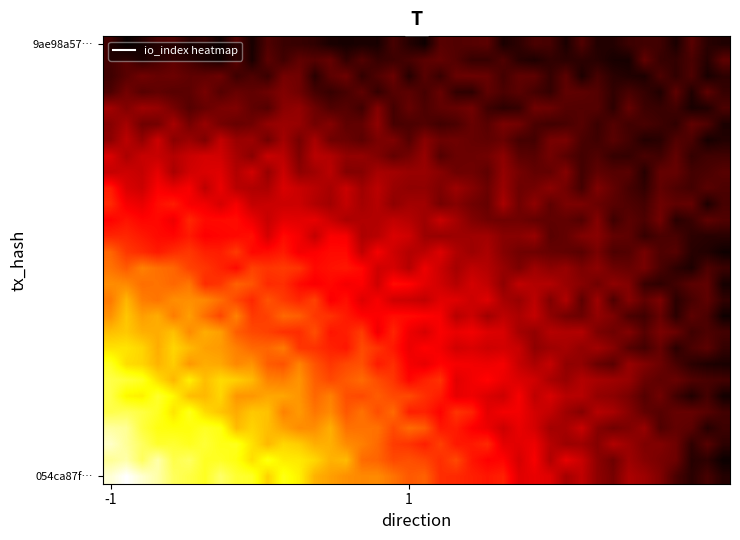

How many data points does each series have?

40